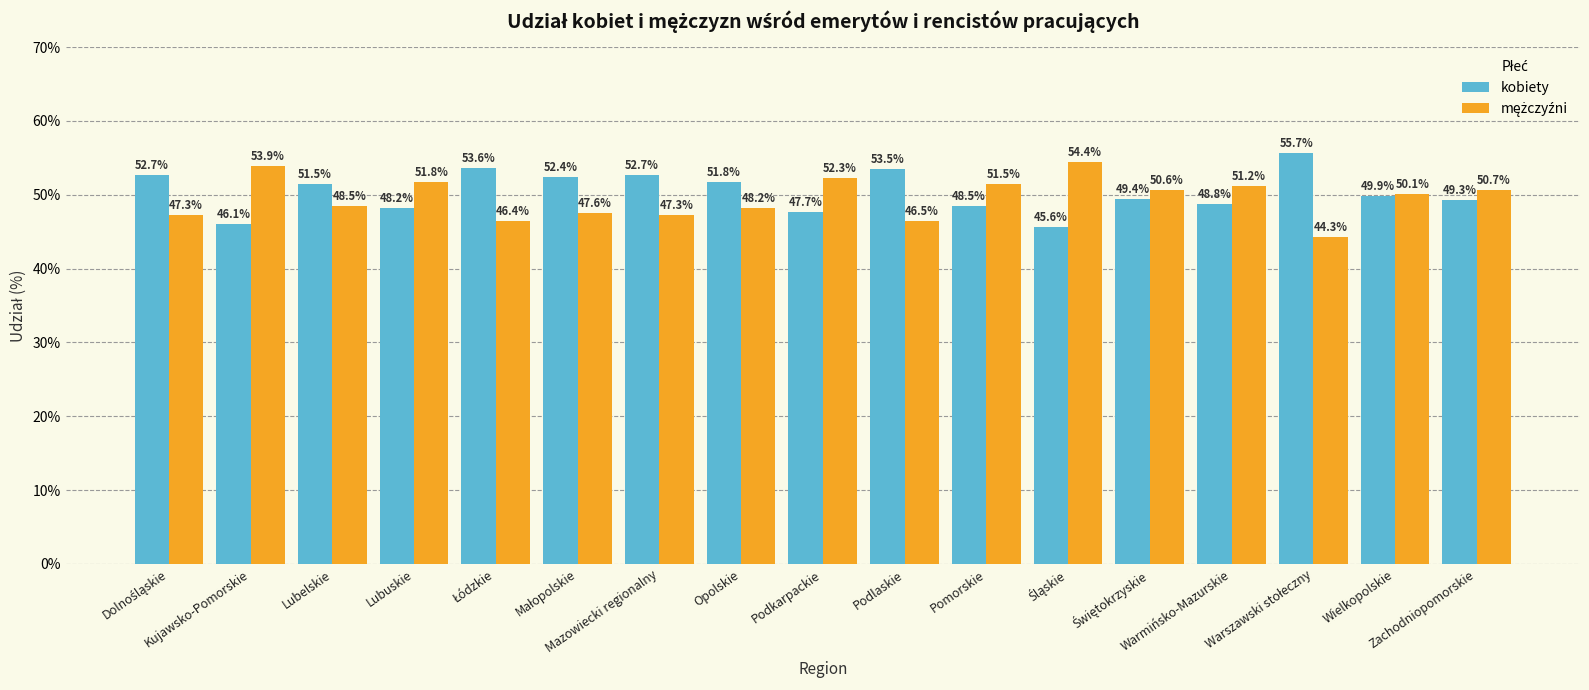

What is the smallest value displayed?

44.3